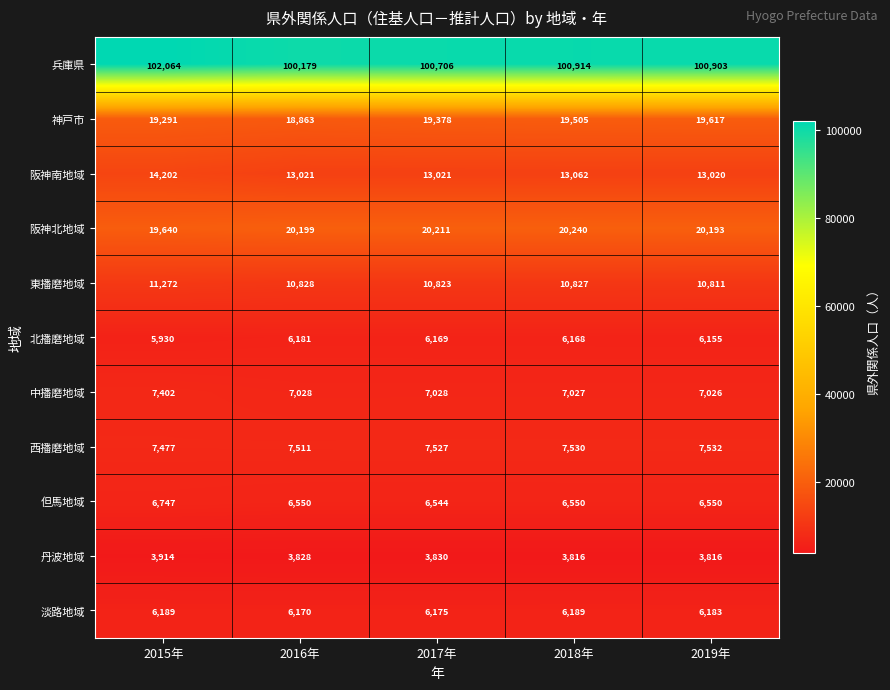

True or false: 淡路地域 has a value of 6189 at 2018年.

True